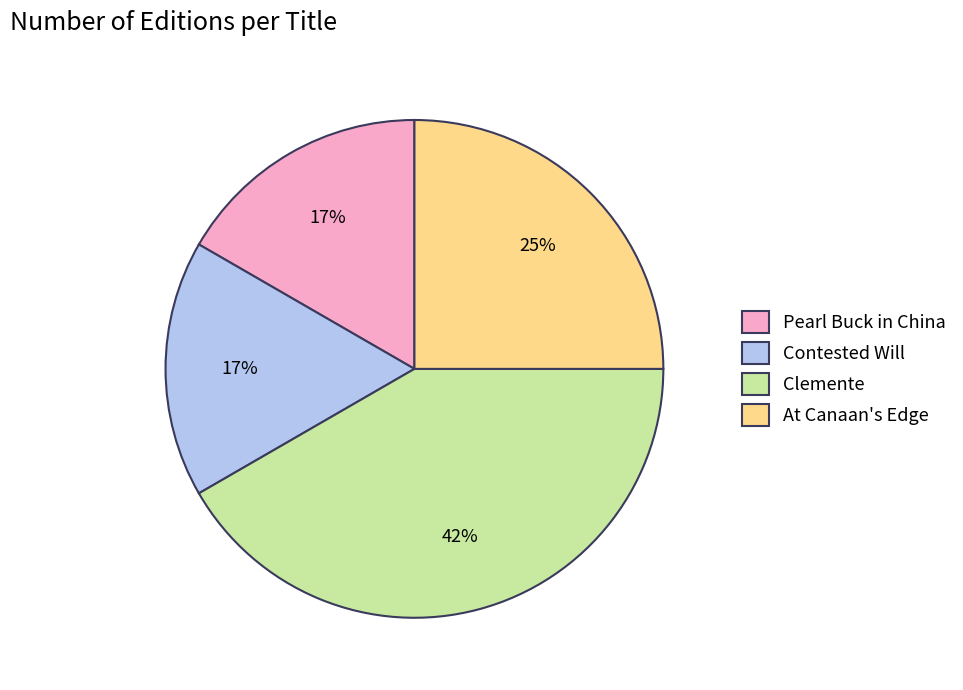

To the nearest percent, what is the difference between the largest and smallest slice percentages?

25%